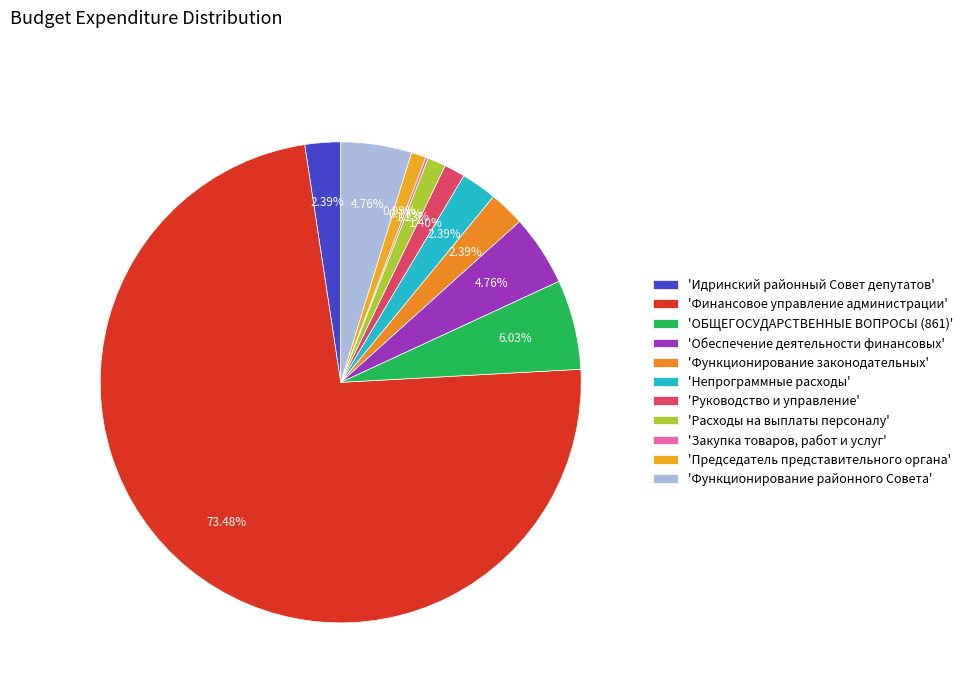

How many slices are in this pie chart?

11